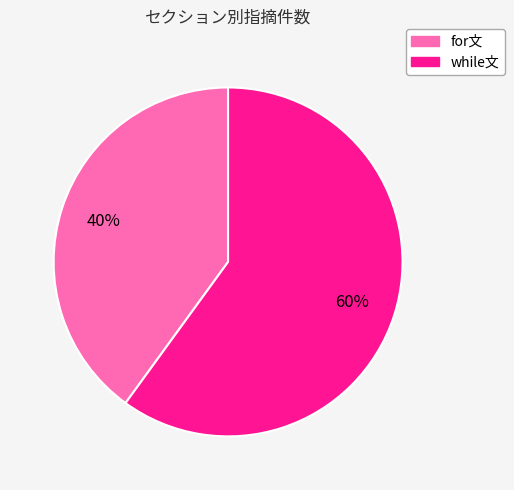

Does for文 represent more than half of the total?

No